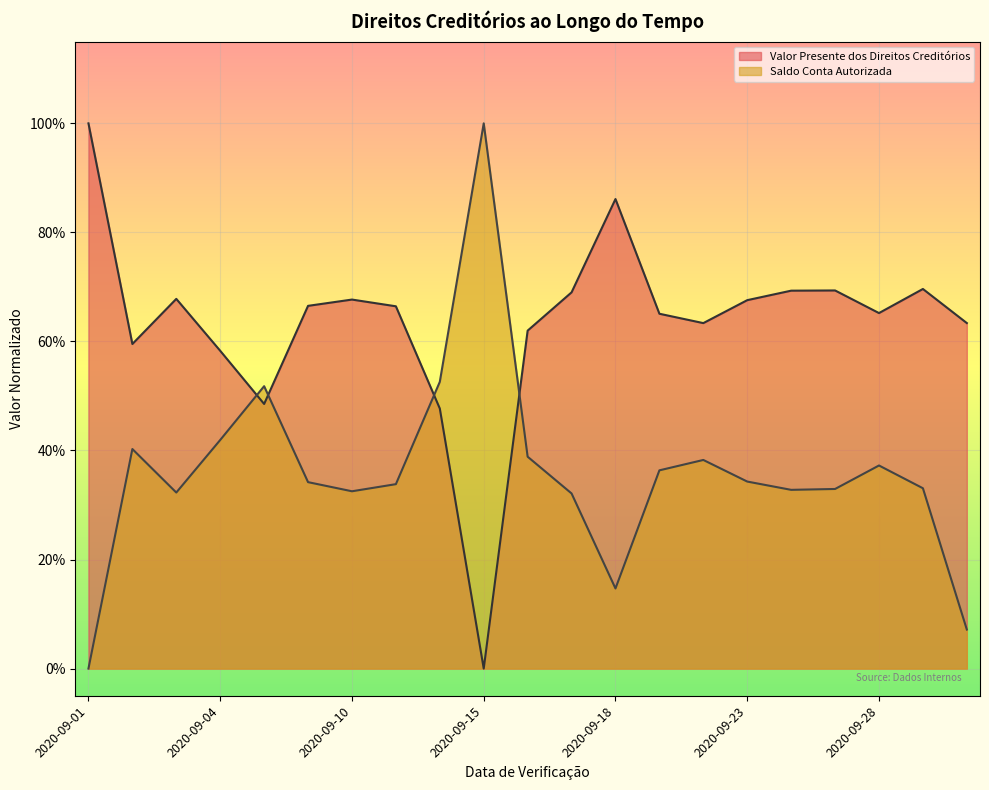

In Valor Presente dos Direitos Creditórios, how many points are higher than both neighbors (excluding endpoints)?

5